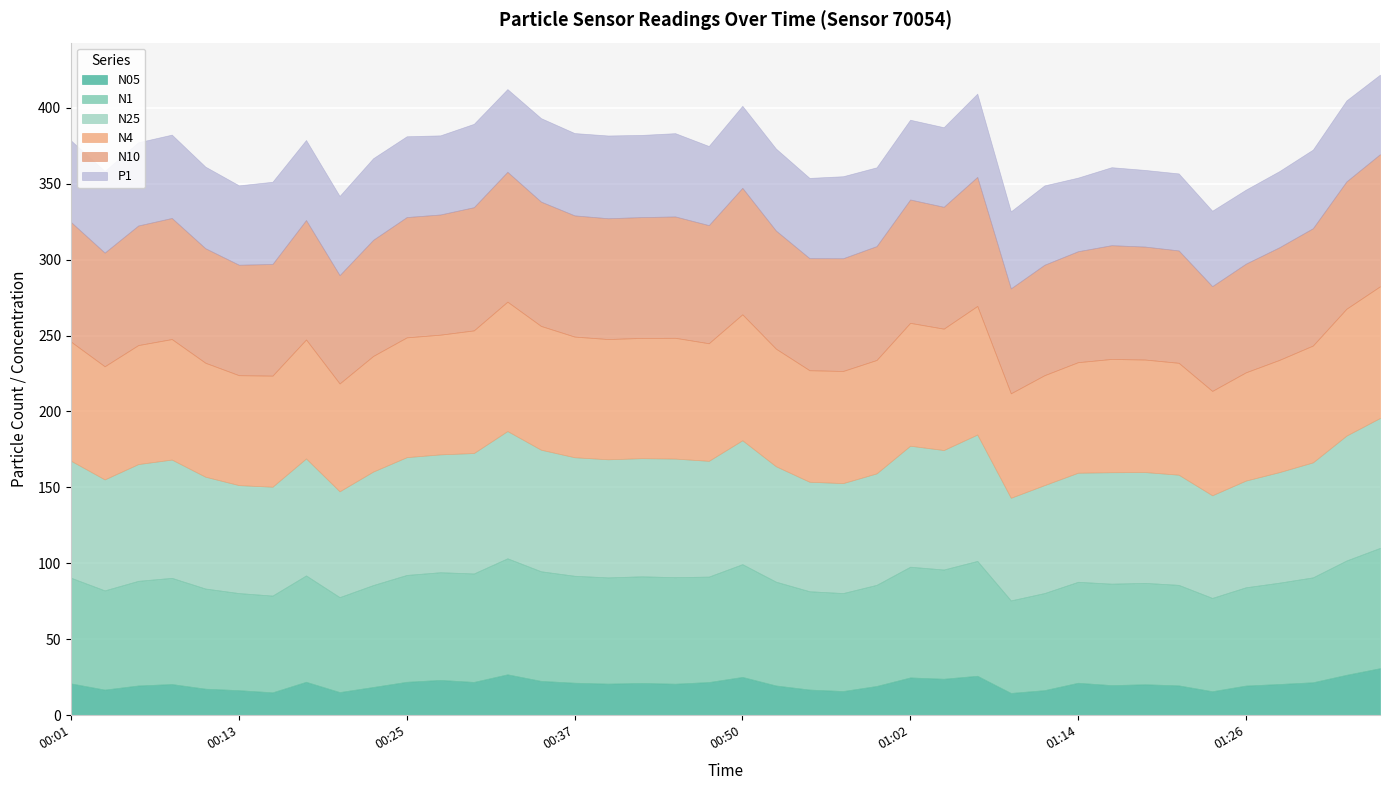

Which has a higher value, 01:16 or 00:06?

01:16